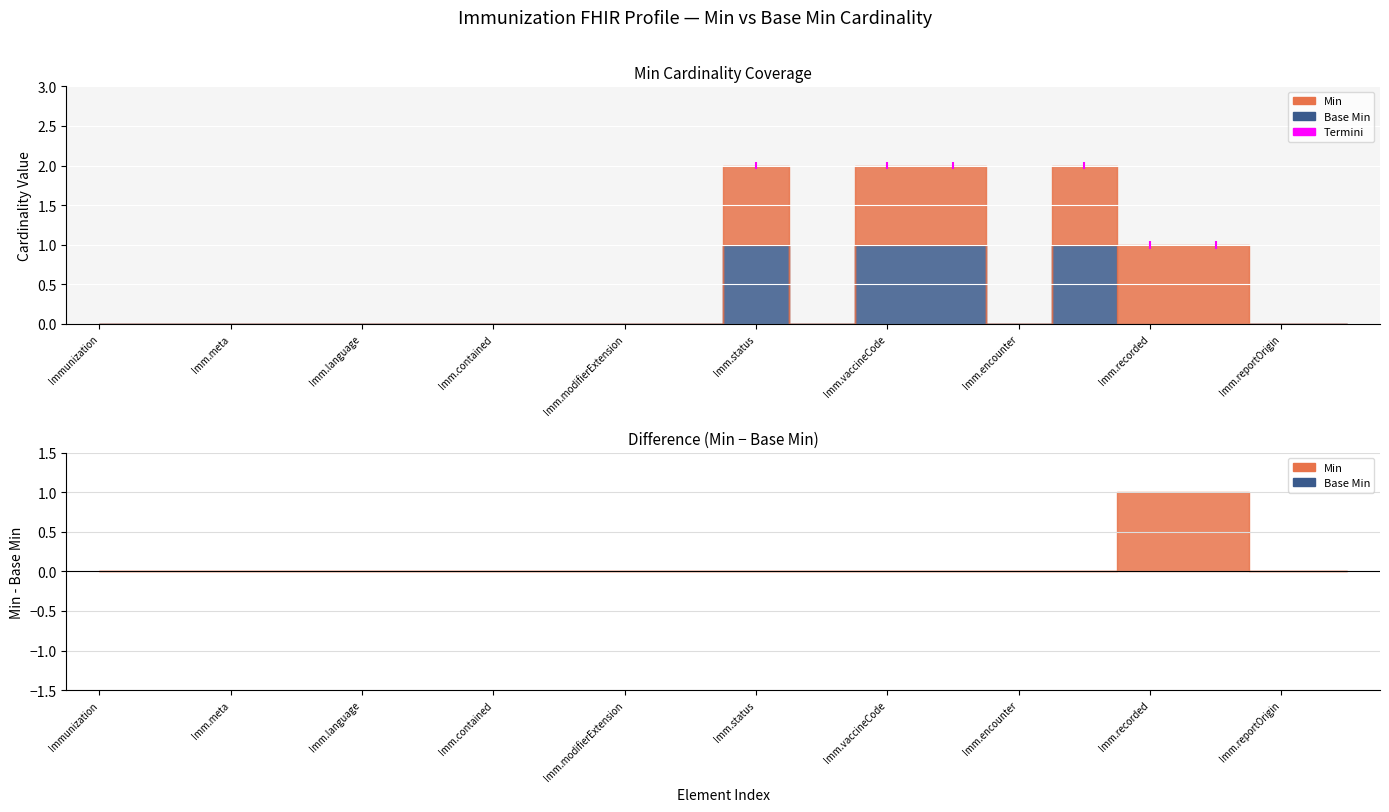

What is the sum of all Min values?

6